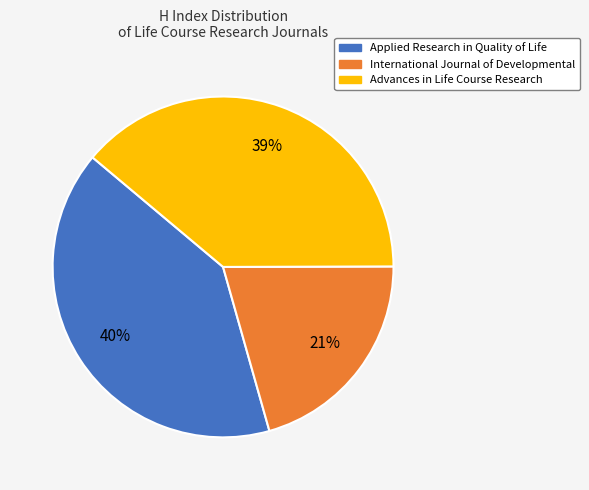

Combined, do Applied Research in Quality of Life and International Journal of Developmental account for over 50%?

Yes